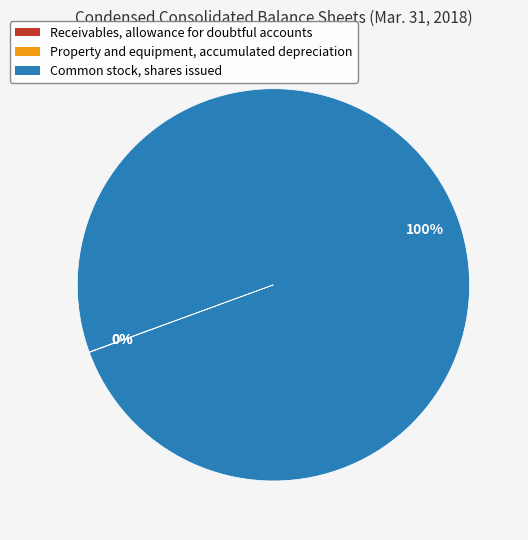

To the nearest percent, what percentage of the pie is Common stock, shares issued?

100%